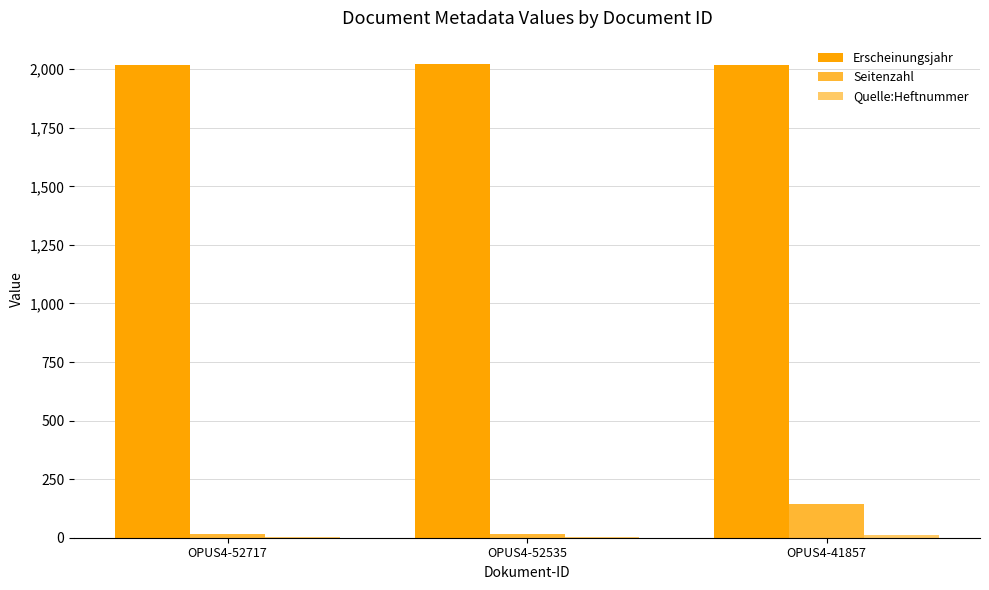

What is the sum of all Seitenzahl values?

176